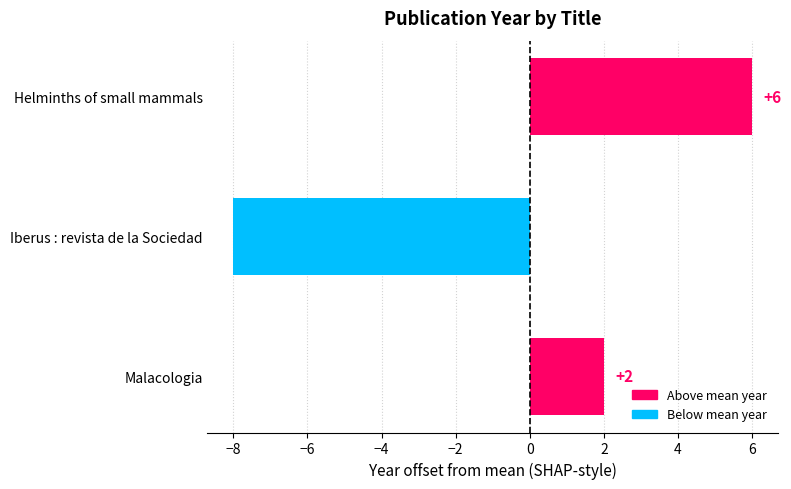

Are the bars grouped side by side (vs. stacked)?

No